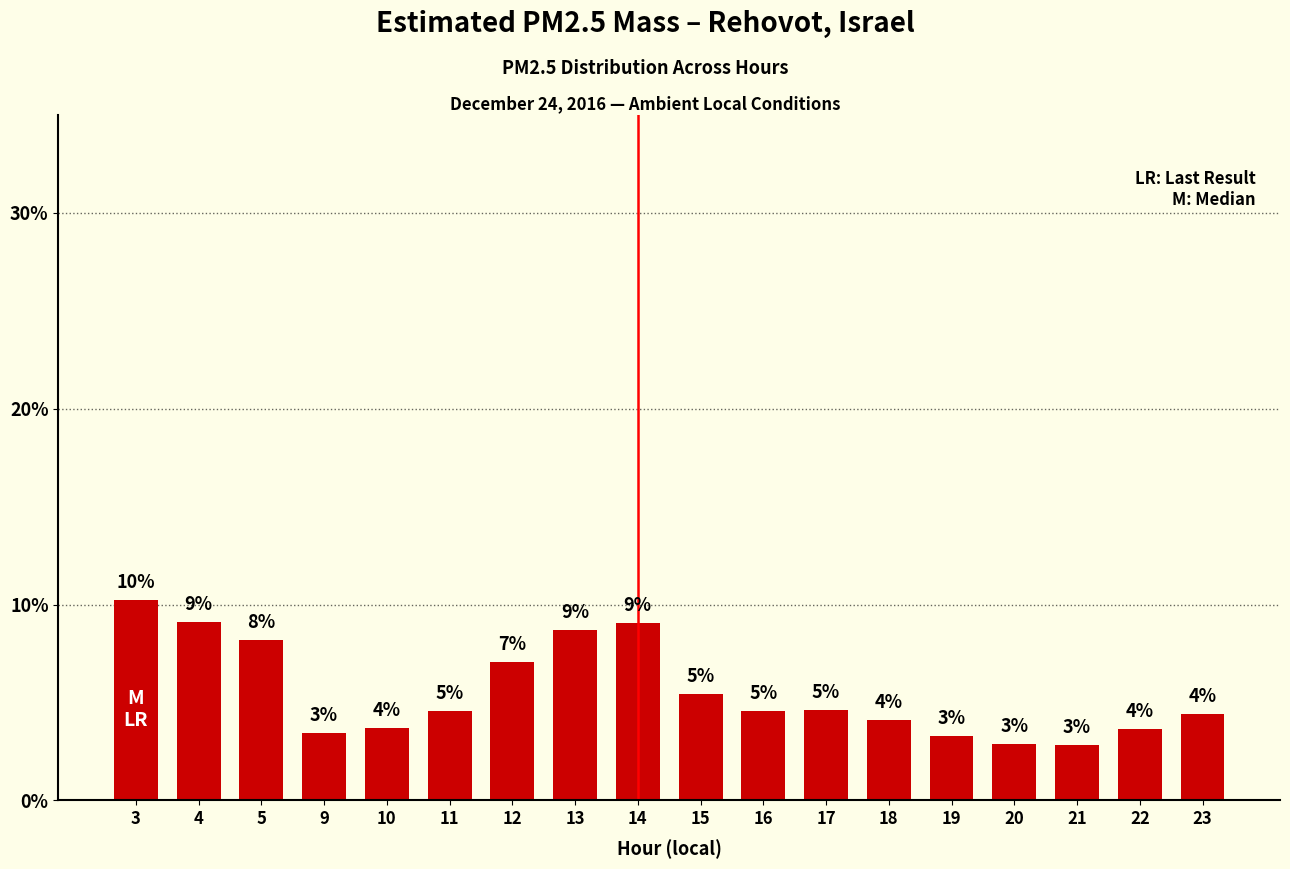

Reading left to right, transcribe all the data shown in this chart.

3=10.3	4=9.1	5=8.2	9=3.5	10=3.7	11=4.5	12=7.1	13=8.7	14=9.1	15=5.4	16=4.5	17=4.6	18=4.1	19=3.3	20=2.9	21=2.9	22=3.7	23=4.4